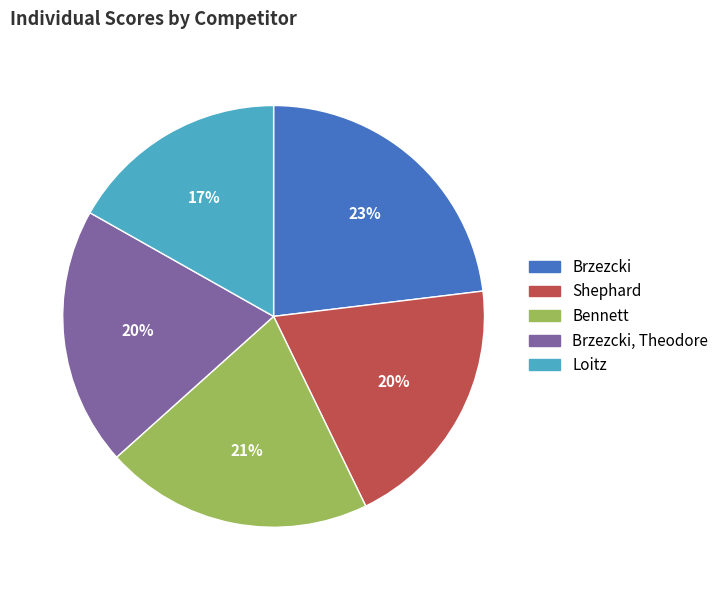

To the nearest percent, what is the combined percentage of Brzezcki, Theodore and Shephard?

40%